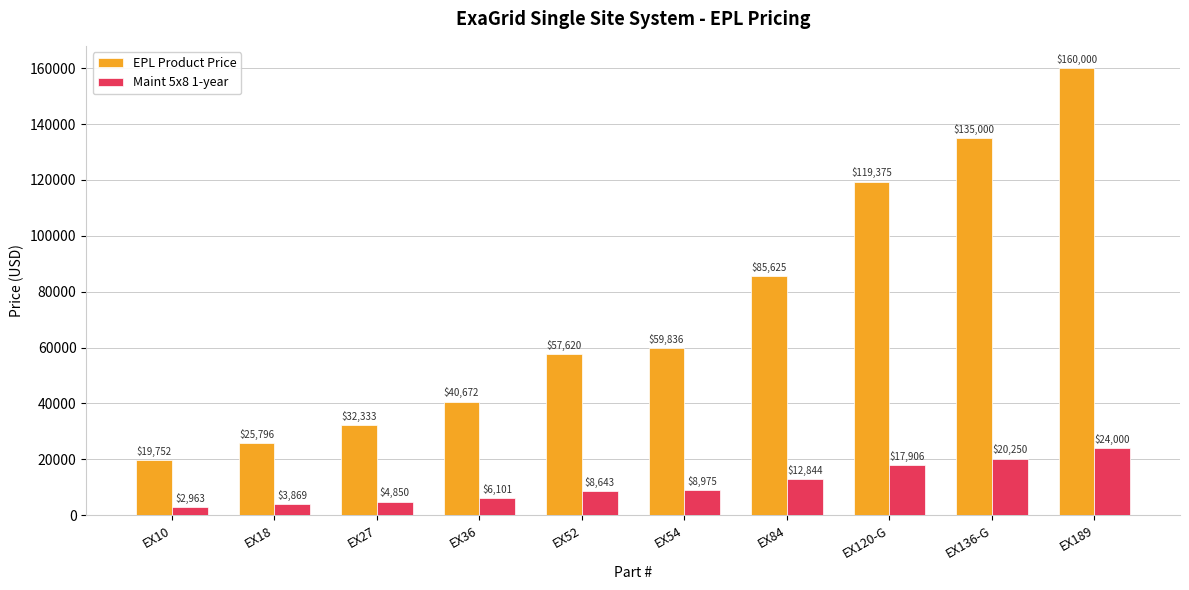

At which label does Maint 5x8 1-year reach its peak?

EX189